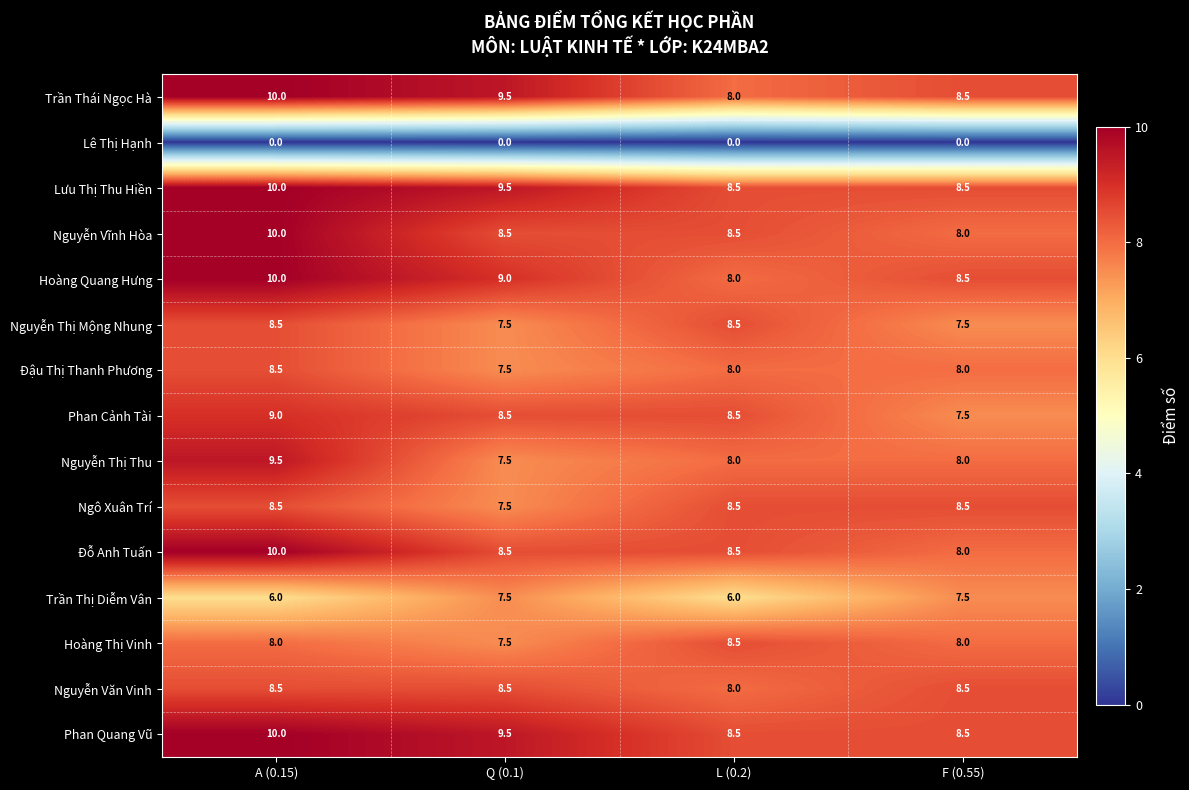

Between L (0.2) and F (0.55), which series saw the biggest shift?

Trần Thị Diễm Vân